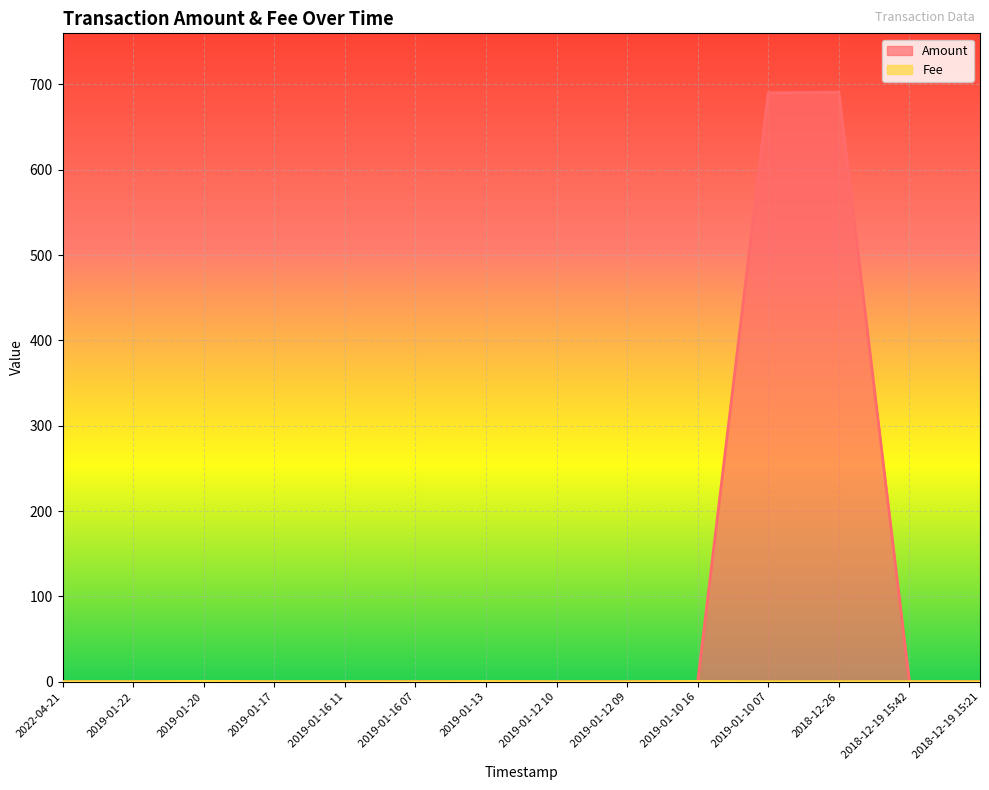

Is it true that Amount equals 0.0 at 2022-04-21?

True